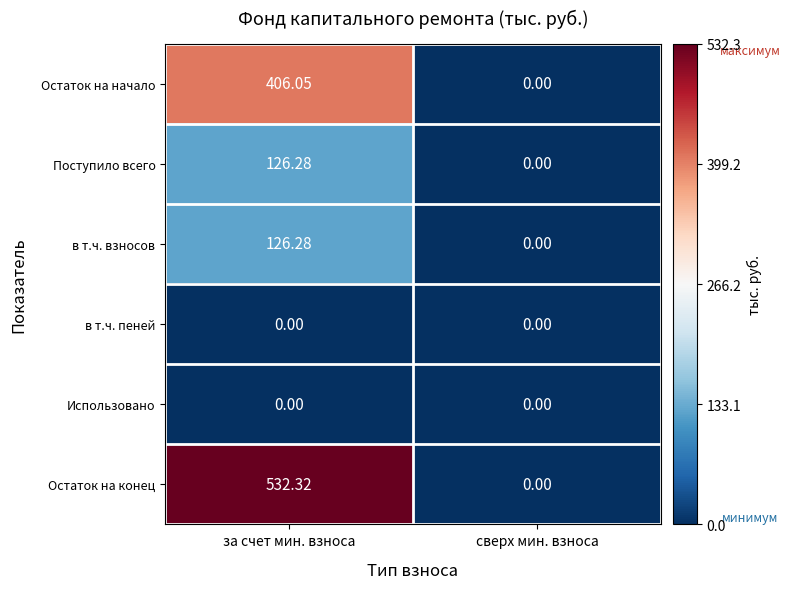

What is the greatest value displayed?

532.3